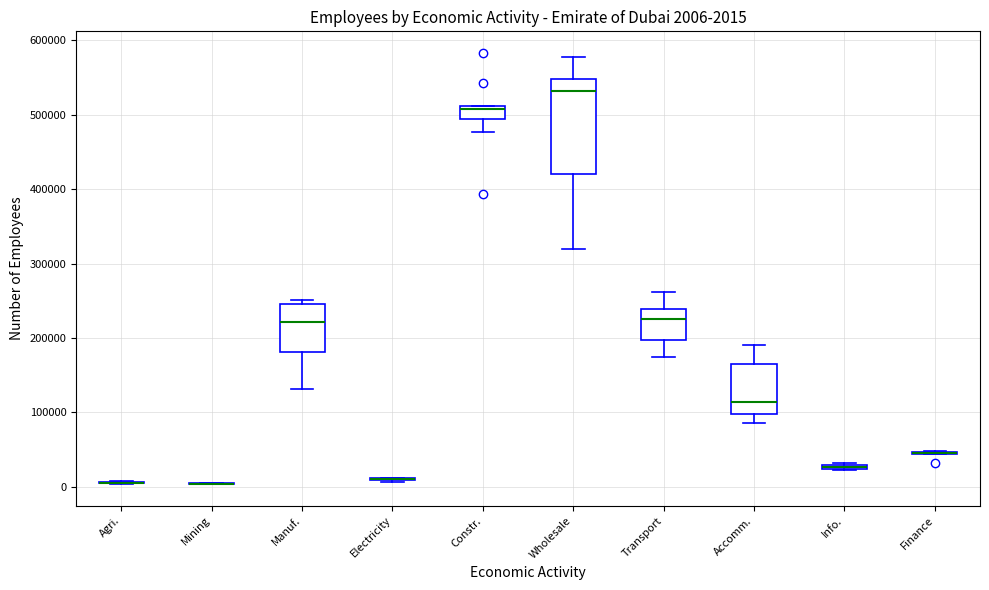

Comparing the boxes themselves (not the whiskers), which one is the tallest?

Wholesale